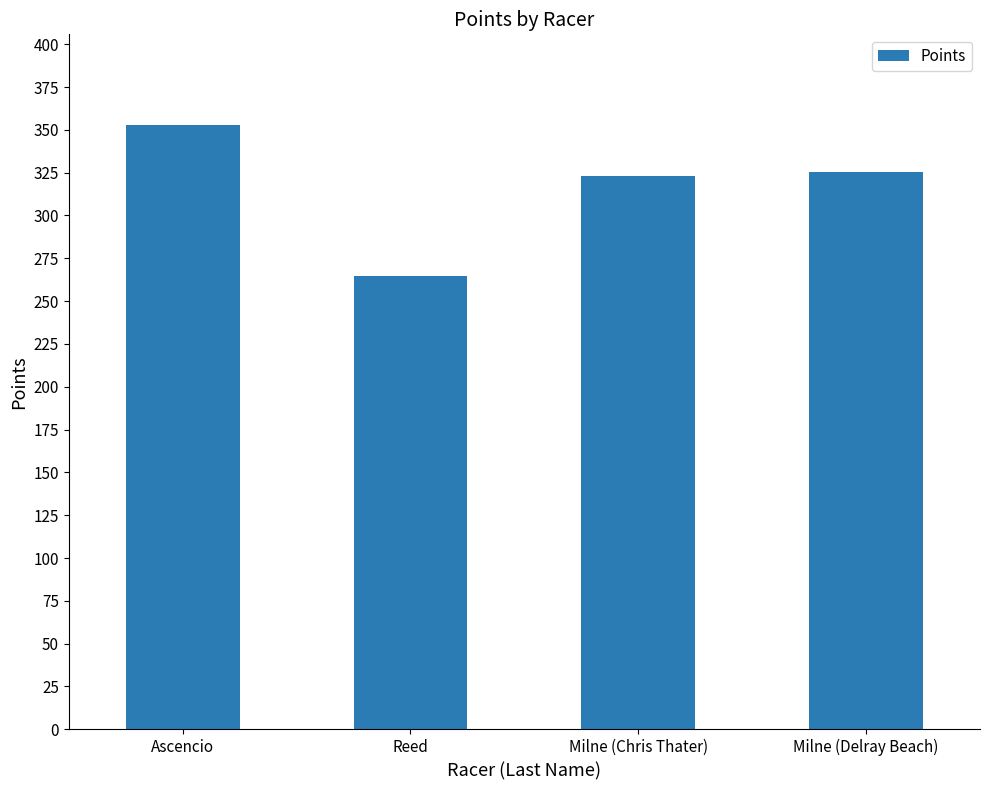

What value does the data have at Milne (Chris Thater)?

323.3